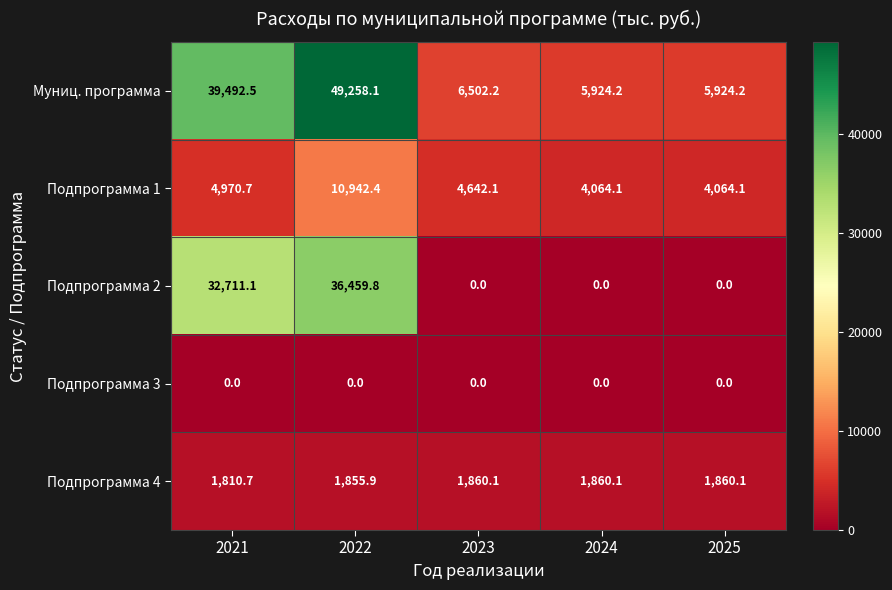

Reading left to right, transcribe all the data shown in this chart.

Муниц. программа: 39492.5	49258.1	6502.2	5924.2	5924.2
Подпрограмма 1: 4970.7	10942.4	4642.1	4064.1	4064.1
Подпрограмма 2: 32711.1	36459.8	0.0	0.0	0.0
Подпрограмма 3: 0.0	0.0	0.0	0.0	0.0
Подпрограмма 4: 1810.7	1855.9	1860.1	1860.1	1860.1